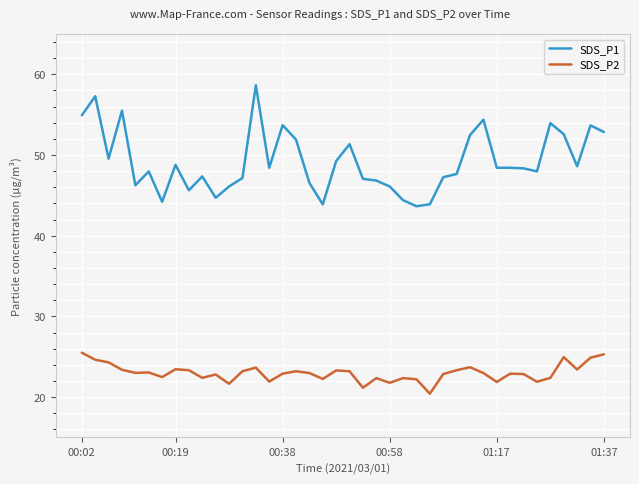

What is the average value of the SDS_P2 series?

23.0